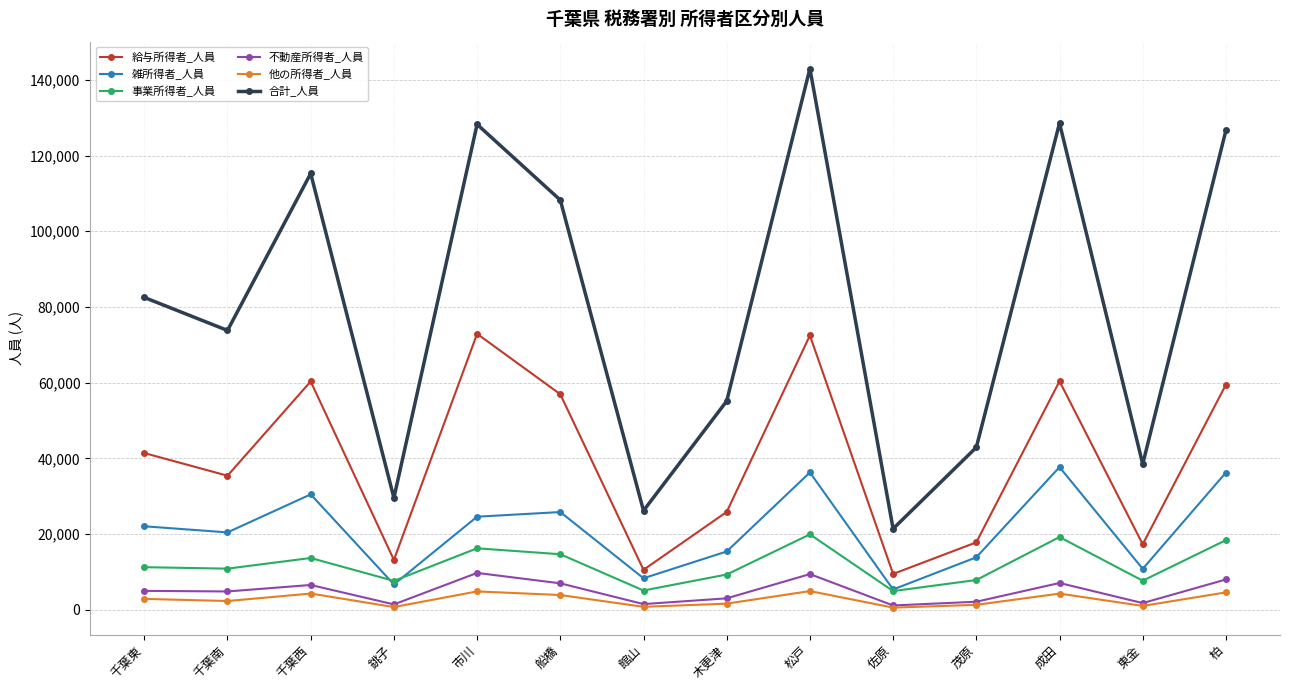

What is the label of the 1st point from the left?

千葉東